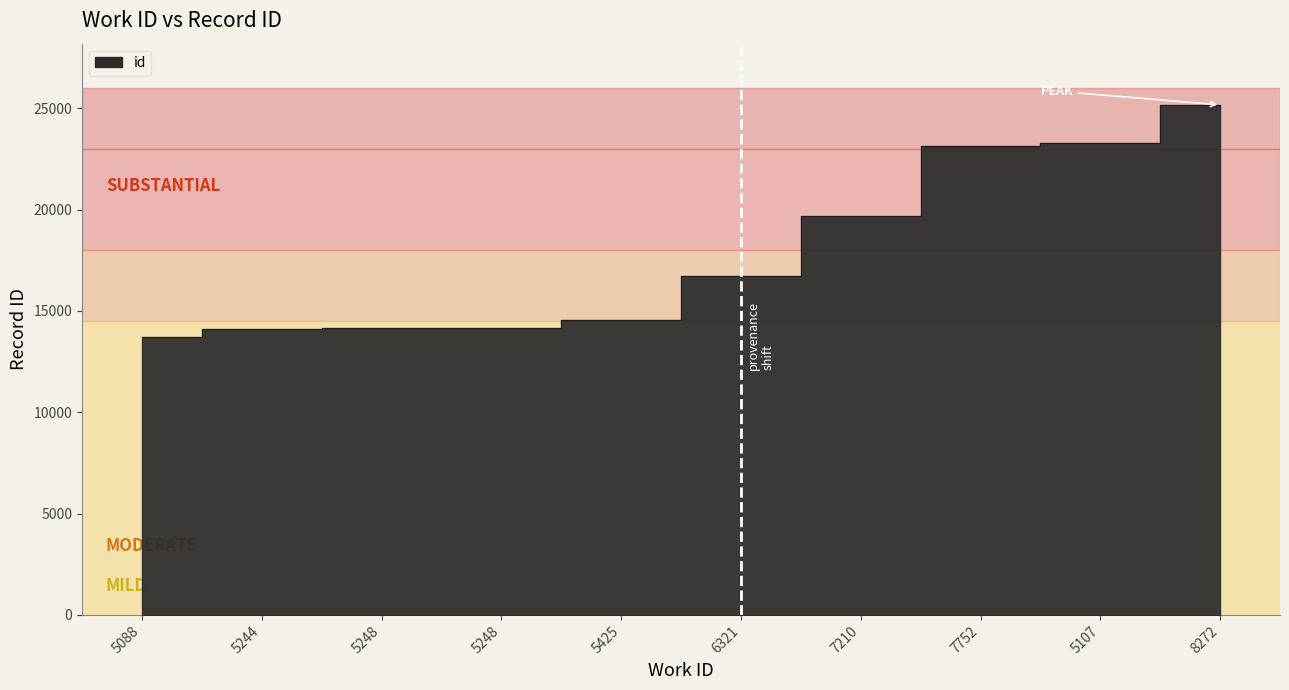

What is the sum of all values?

178713